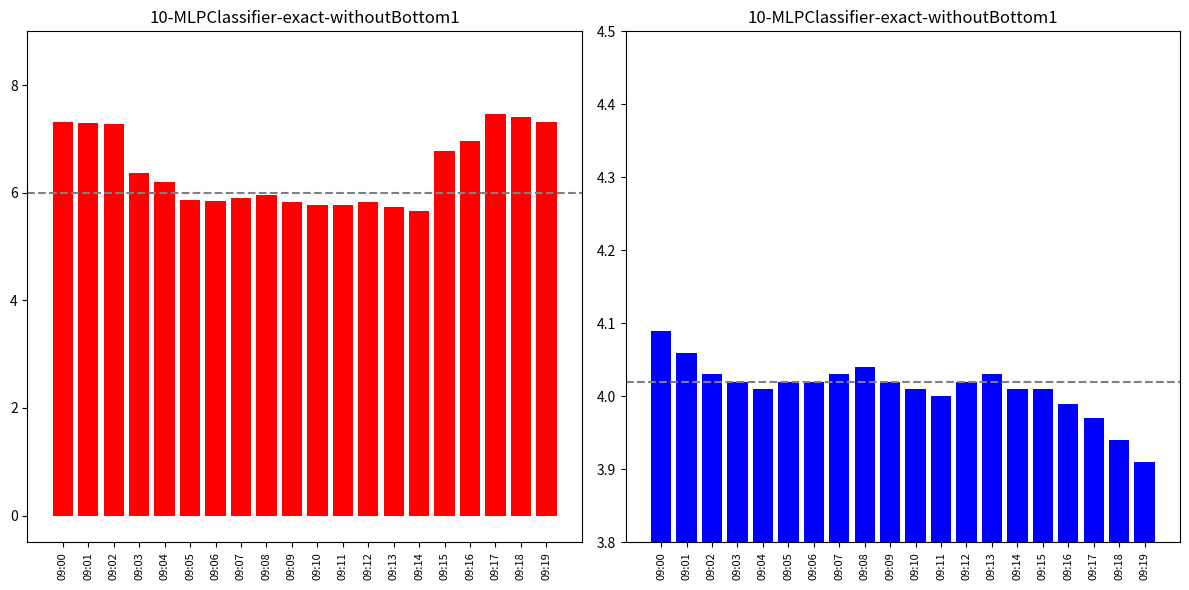

What is the average value of the X2_M11 series?

4.0